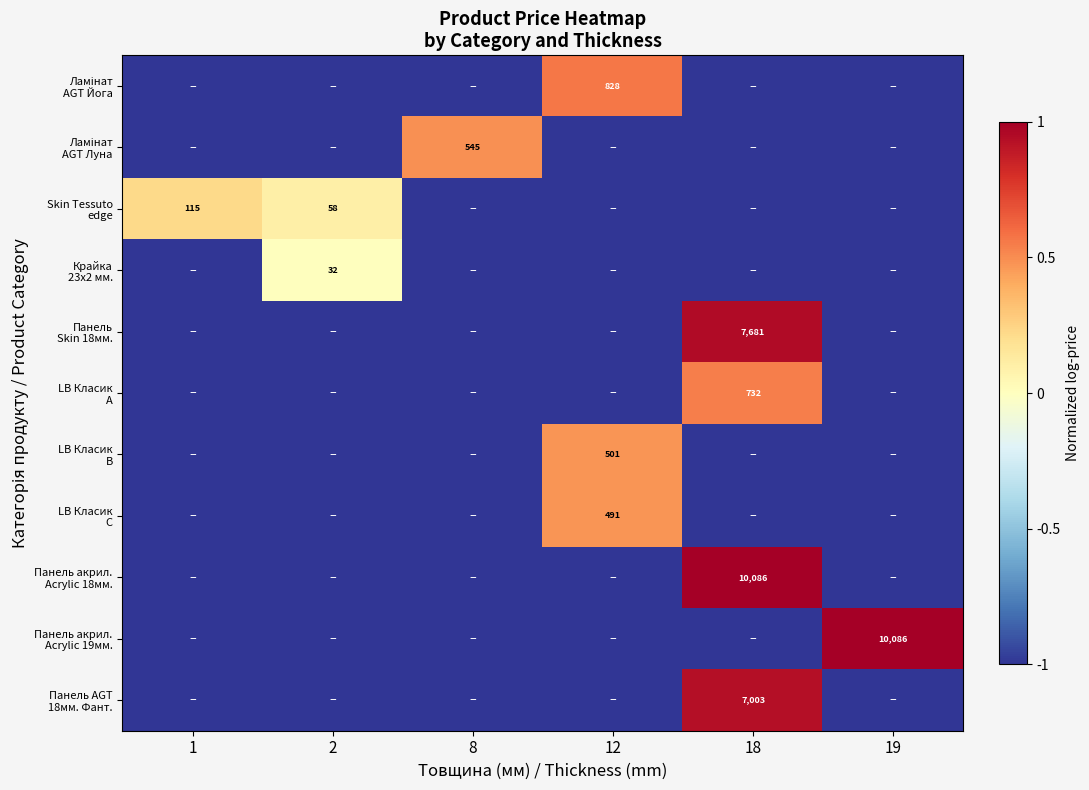

What is the difference between the maximum and minimum values in the Ламінат АGT Йога series?

1.6